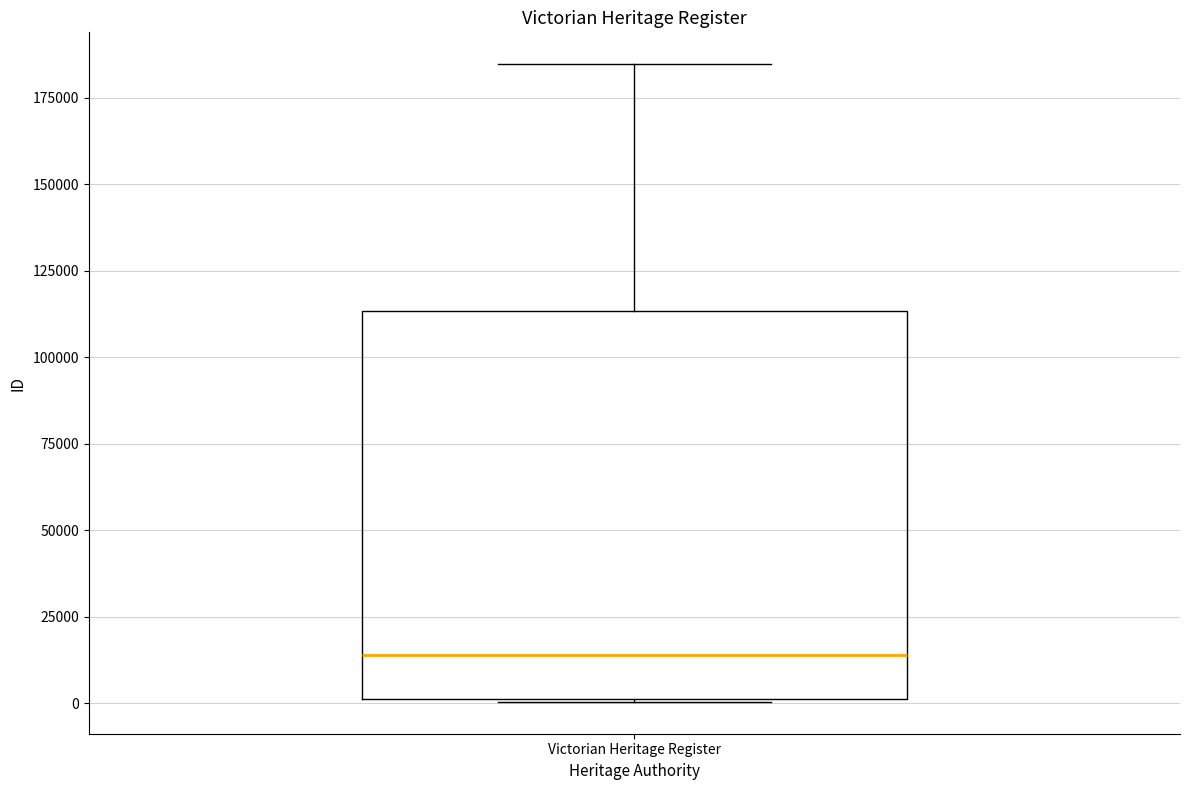

Transcribe this box plot: give where the median line is, the range the box spans, and where the two whiskers end, as read against the y-axis. The values are not printed on the chart, so give them approximately, as read against the axis.

median 15000, box 0 to 115000, whiskers 0 to 185000